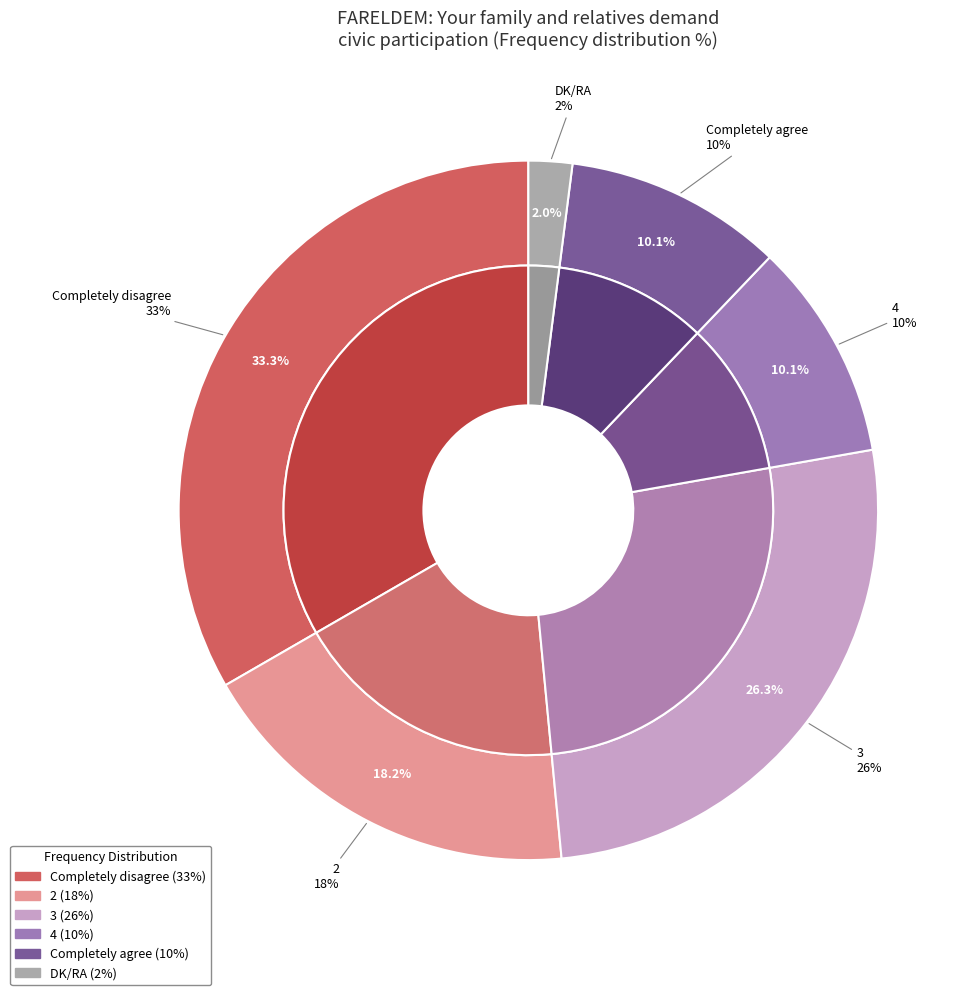

What percentage is the 4 slice, to the nearest percent?

10%